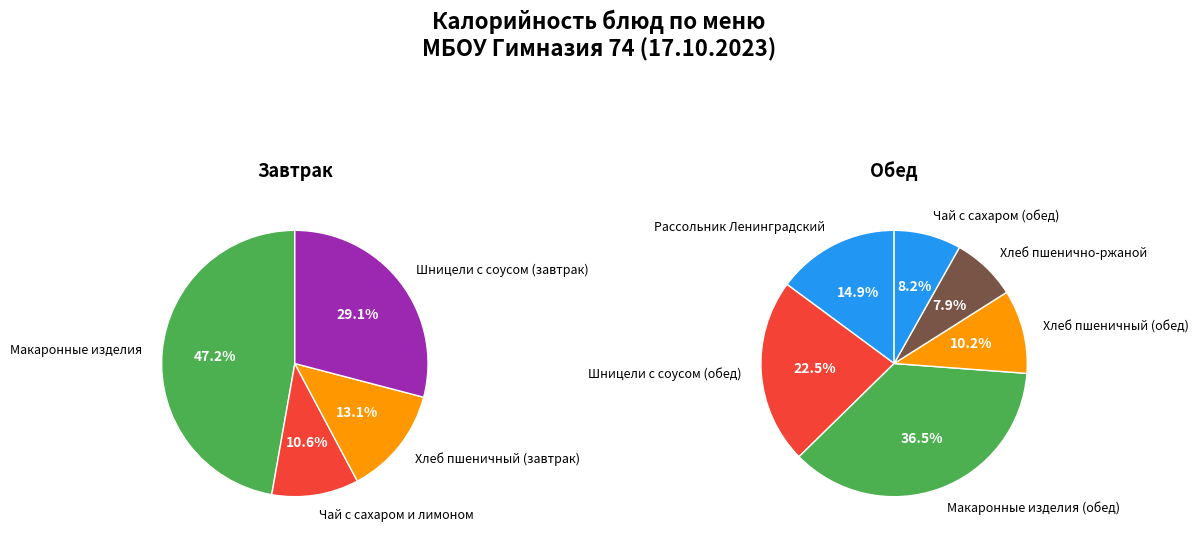

Which slice is the largest?

Макаронные изделия